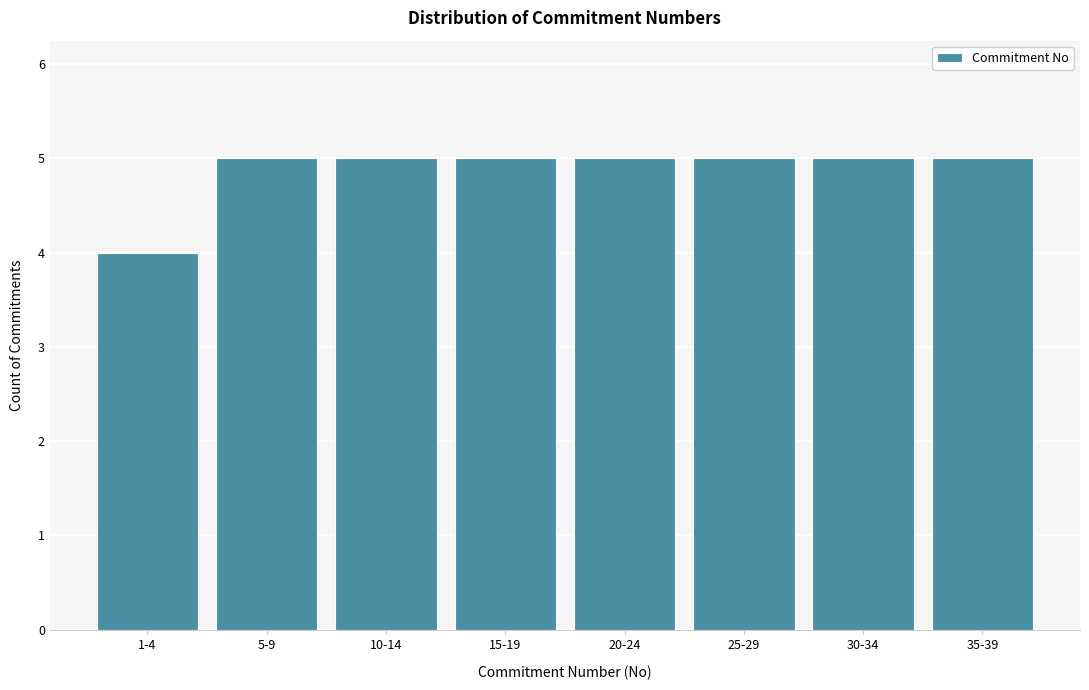

Reading left to right, extract all data points from this chart.

1-4=4	5-9=5	10-14=5	15-19=5	20-24=5	25-29=5	30-34=5	35-39=5